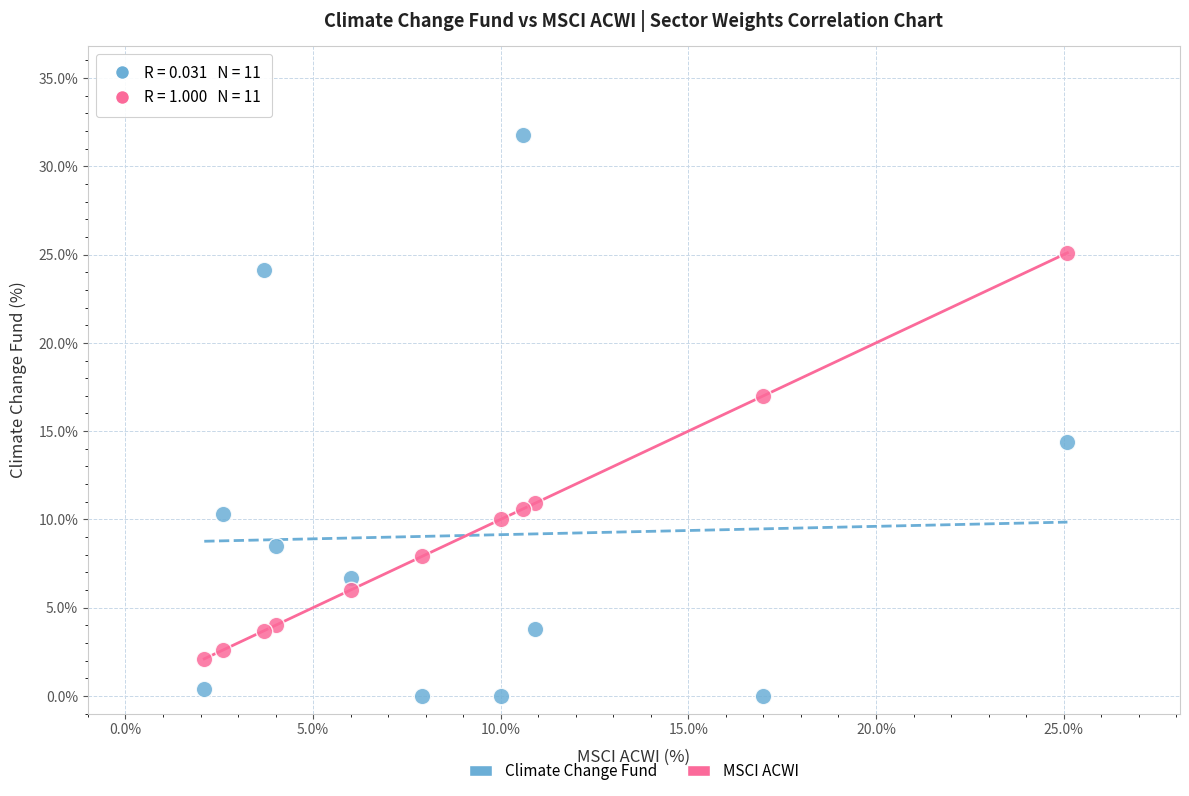

Across all data points, what is the range of Y values (max minus min)?

31.8